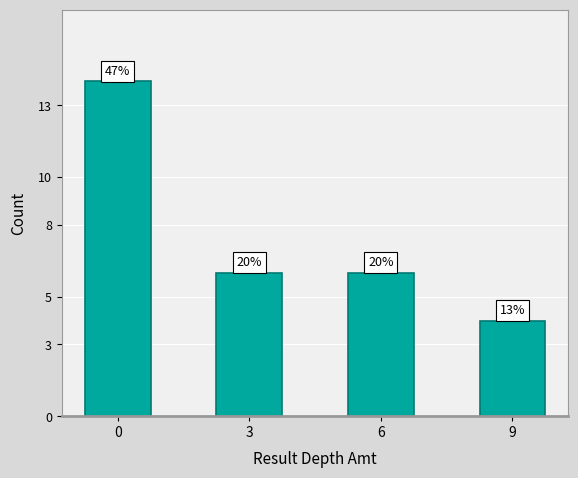

What is the sum of the values at 3 and 0?

20